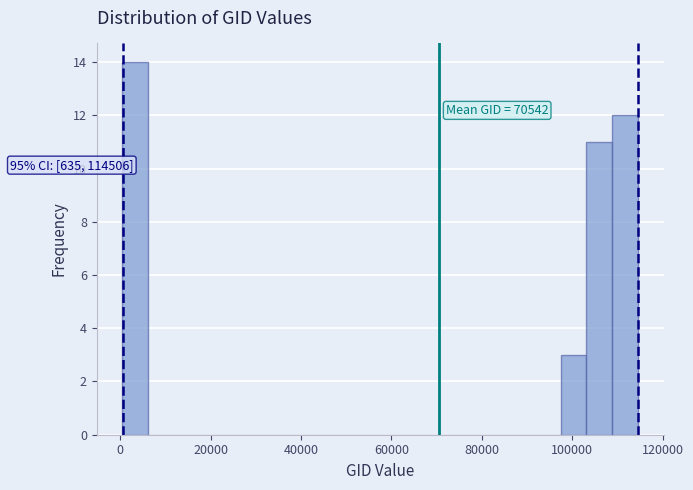

Read against the x-axis, roughly where is the centre of the tallest bar?

4000